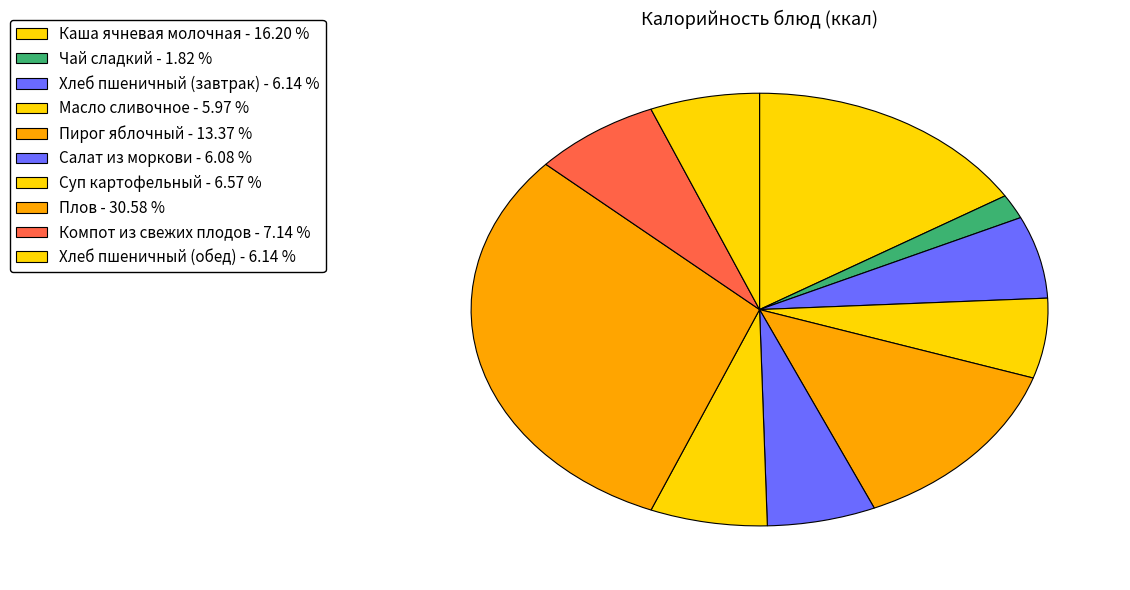

What portion of the pie excludes Каша ячневая молочная?

83.8%